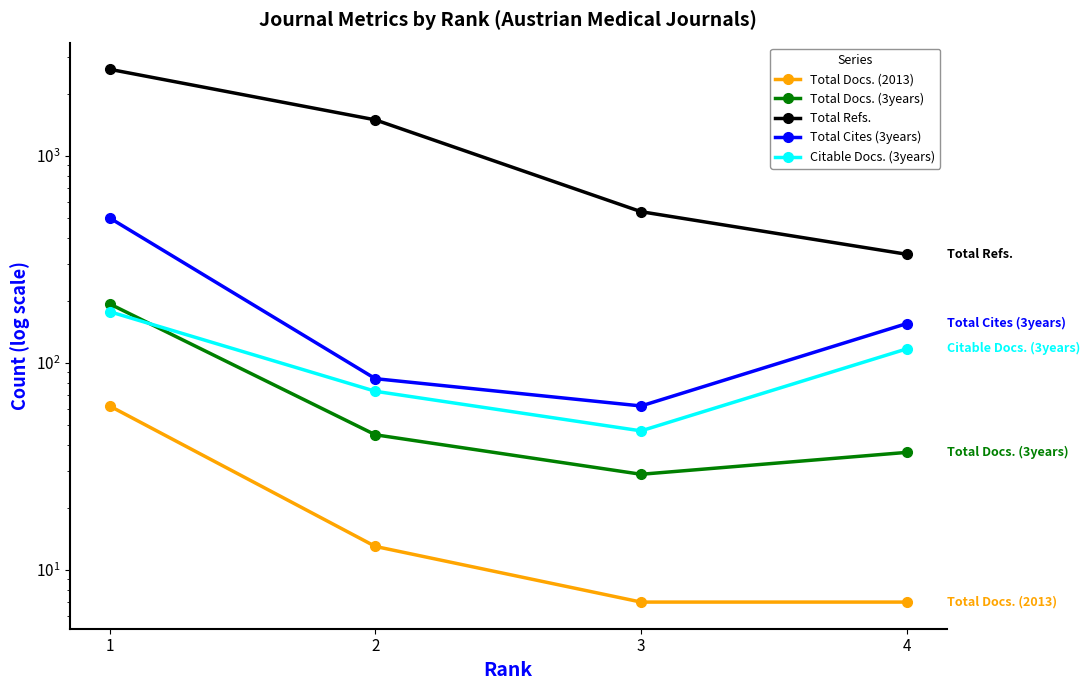

Reading left to right, what are all the values shown in this chart?

Total Docs. (2013): 62	13	7	7
Total Docs. (3years): 193	45	29	37
Total Refs.: 2622	1494	538	335
Total Cites (3years): 502	84	62	155
Citable Docs. (3years): 177	73	47	117